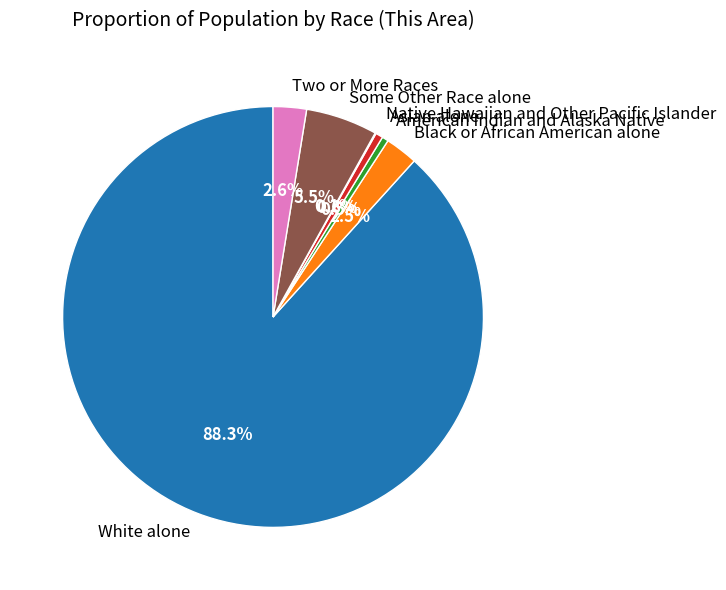

What is the largest slice in the pie chart?

White alone